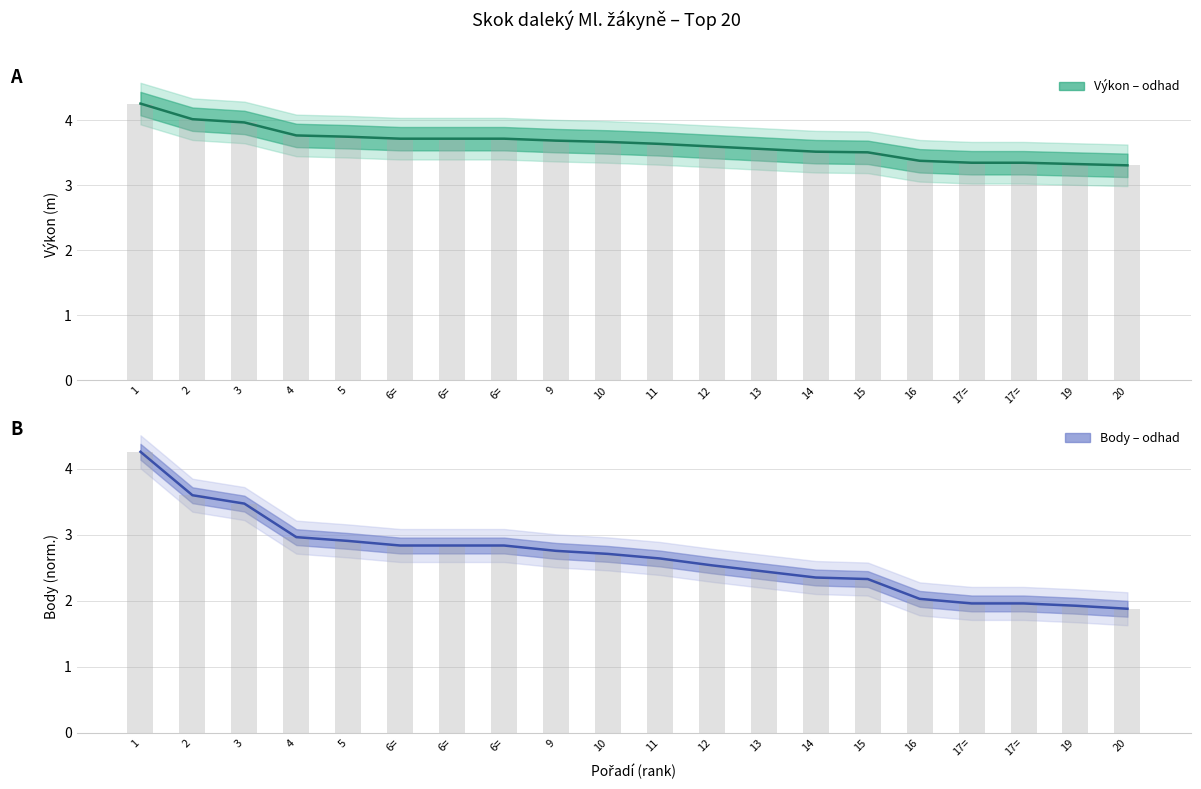

At which category is the sum across all series the highest?

1